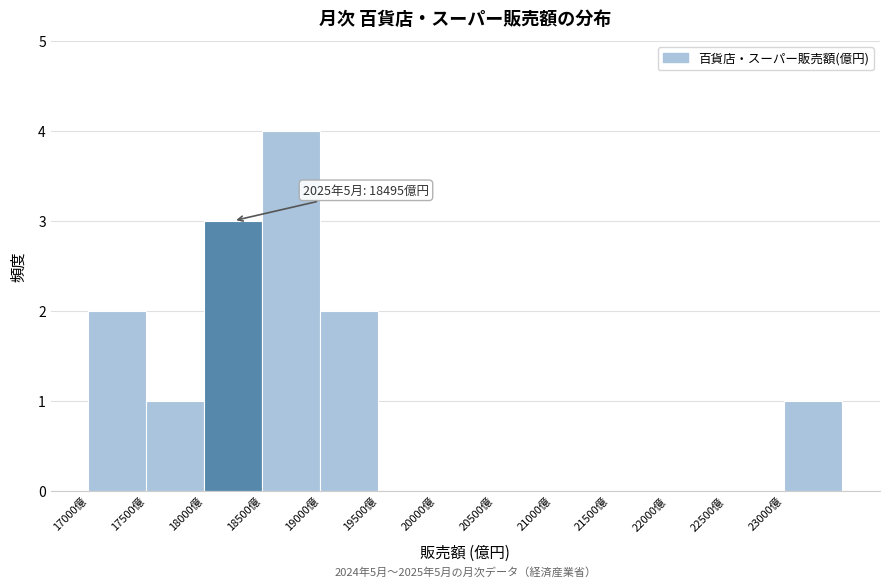

Which range on the x-axis has the tallest bar?

18500 to 19000